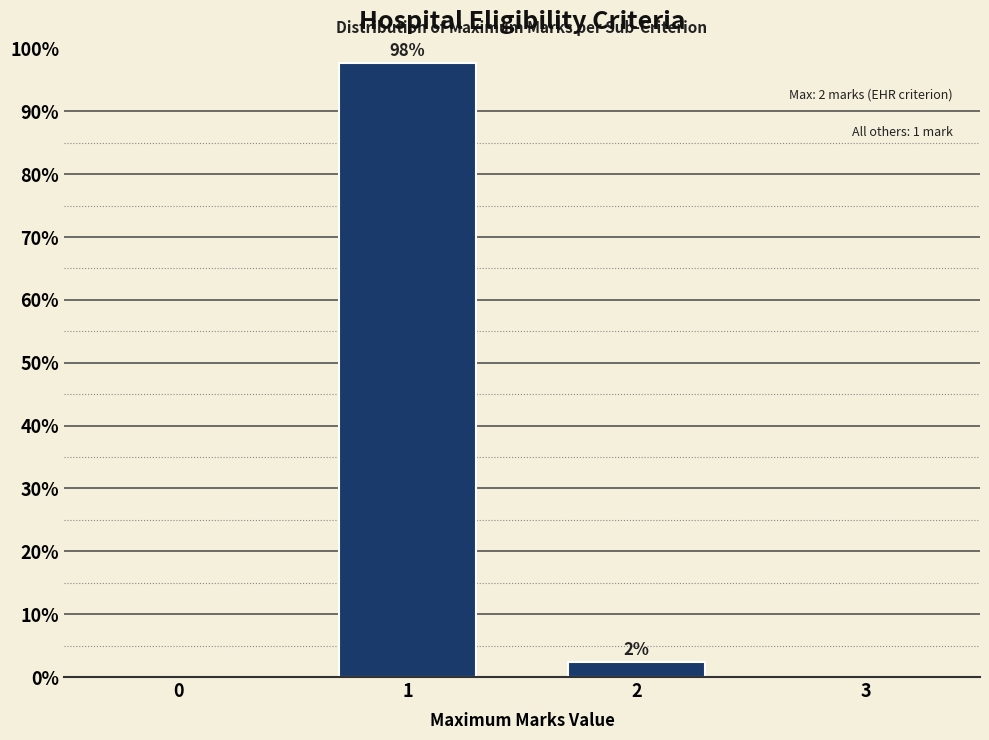

List the labels in order of value, smallest first.

2, 1